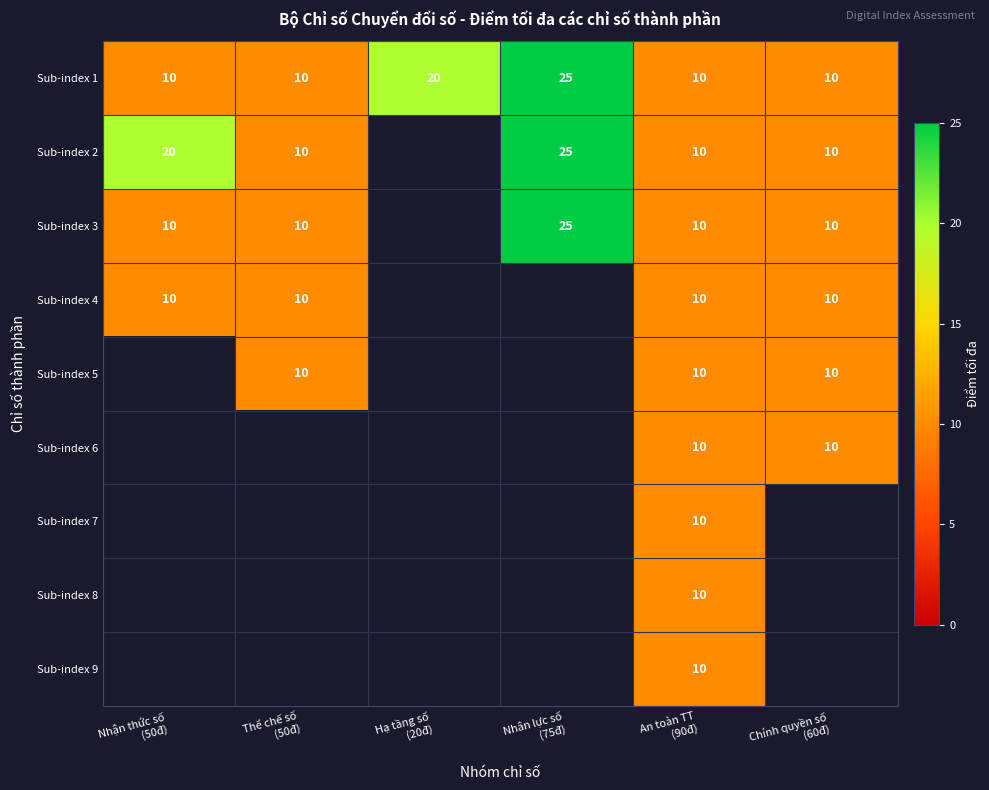

What is the difference between the second highest and second lowest values in the Sub-index 1 series?

10